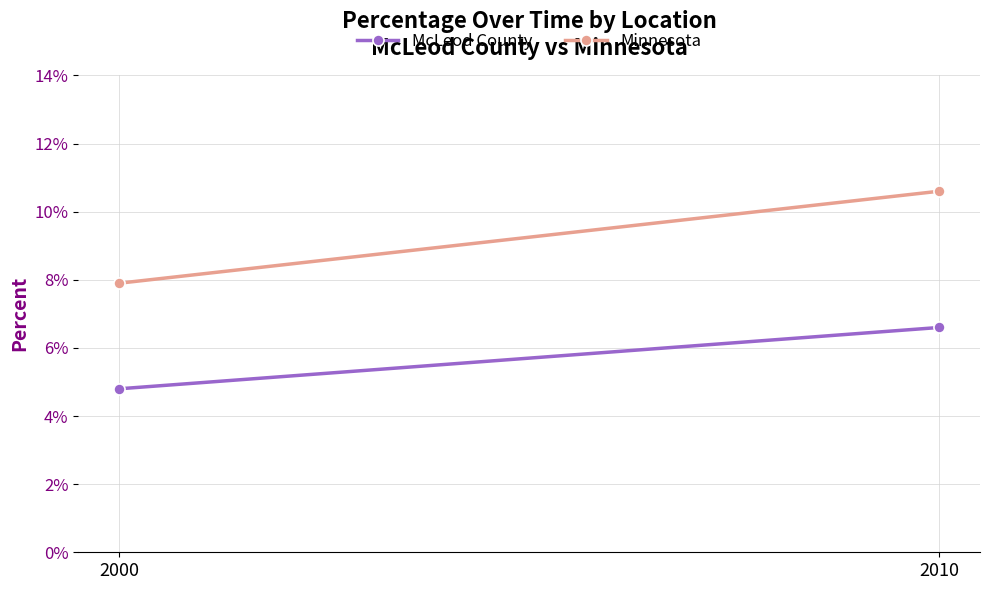

True or false: Minnesota has a value of 0.1 at 2010.

True